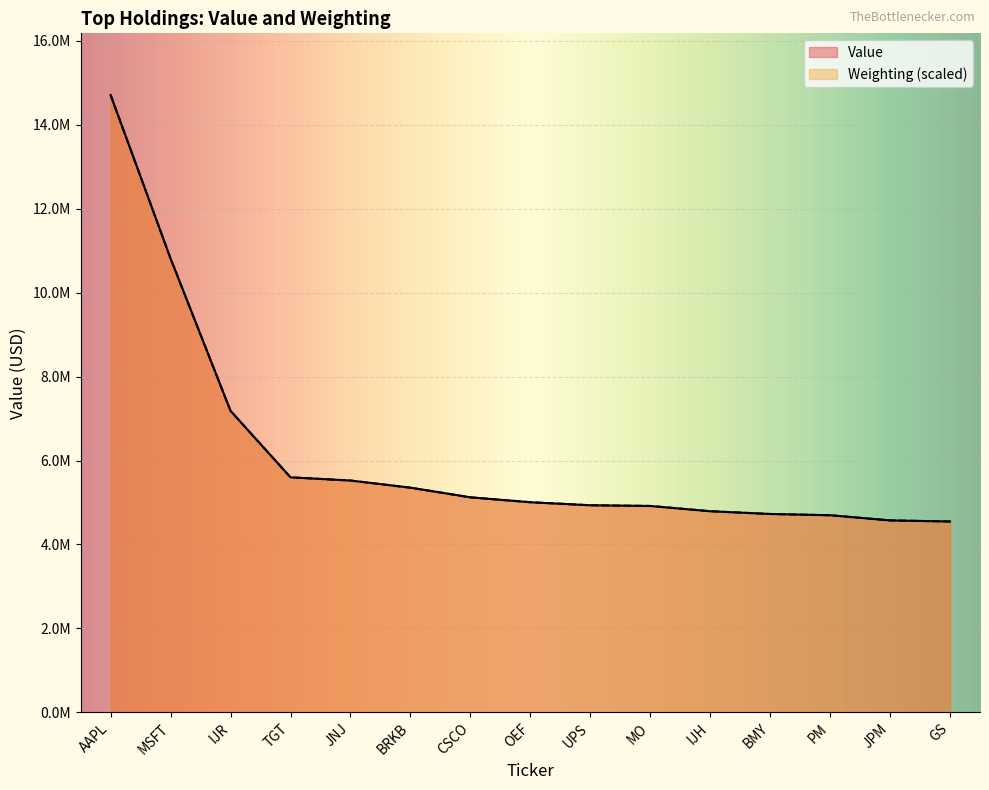

How many categories are shown in the chart?

15